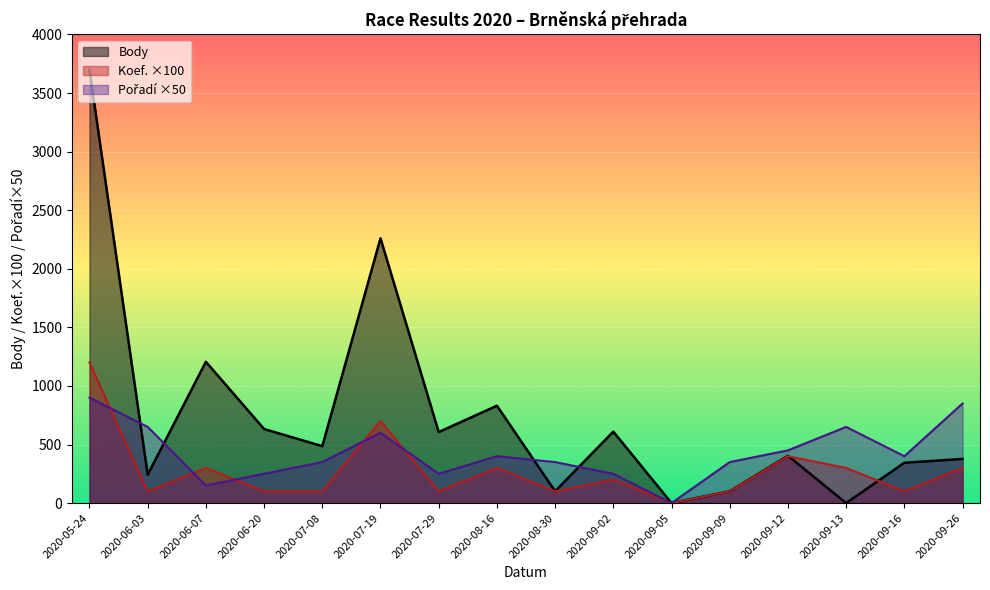

What is the maximum value shown in the chart?

3698